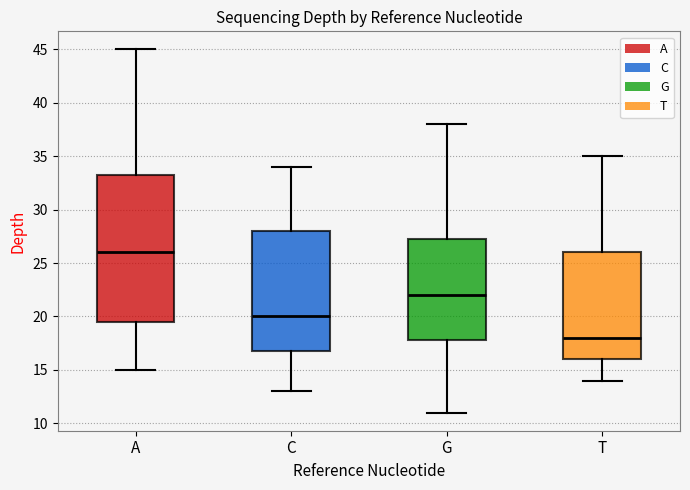

Reading left to right, read every box against the y-axis: the position of its median line, the range the box covers, and the ends of its whiskers. The values are not printed on the chart, so give them approximately, as read against the axis.

A: median 26.0, box 19.5 to 33.5, whiskers 15.0 to 45.0
C: median 20.0, box 17.0 to 28.0, whiskers 13.0 to 34.0
G: median 22.0, box 18.0 to 27.5, whiskers 11.0 to 38.0
T: median 18.0, box 16.0 to 26.0, whiskers 14.0 to 35.0